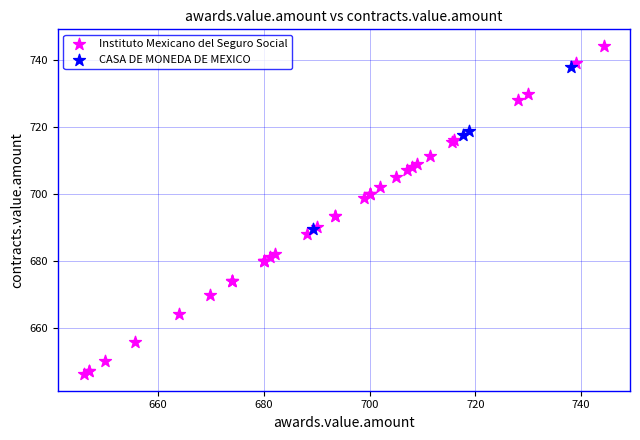

Which series reaches the minimum Y coordinate?

Instituto Mexicano del Seguro Social